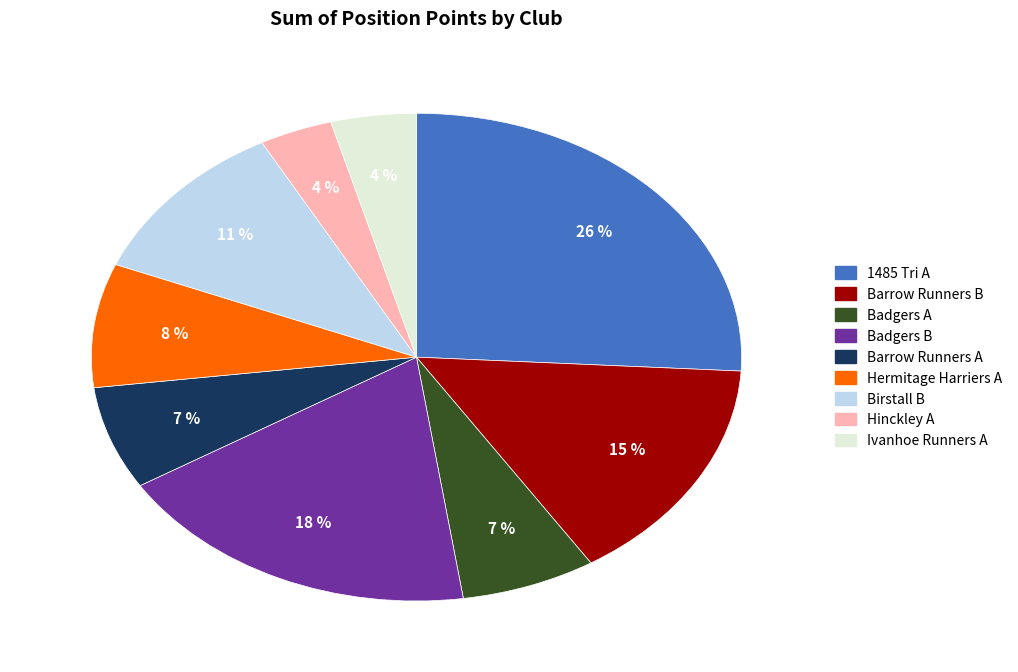

Approximately how many times larger is the value at Hermitage Harriers A compared to Badgers B?

0.4